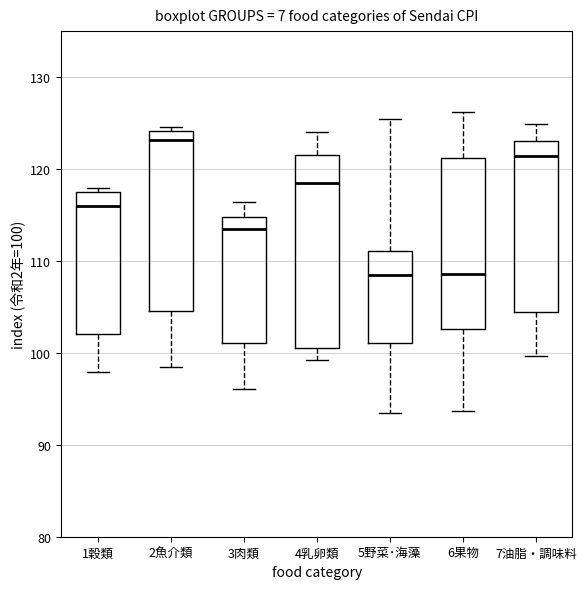

Which box is the tallest, from its lower edge to its upper edge?

4乳卵類